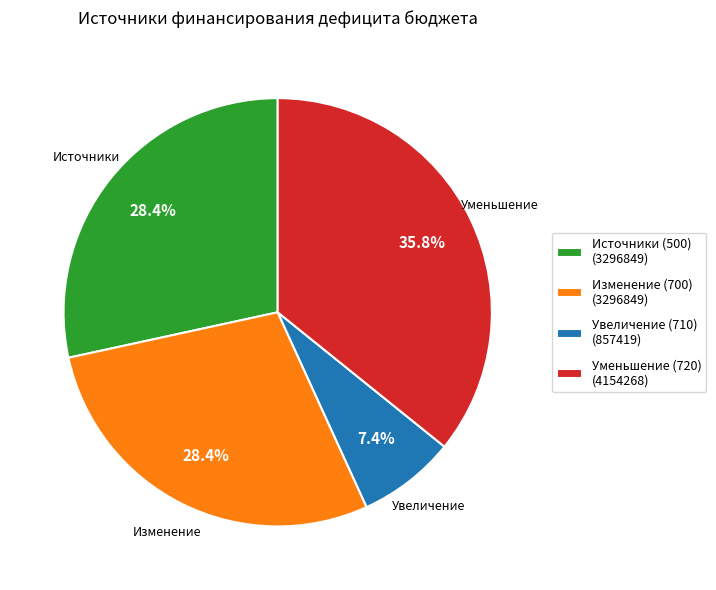

Approximately how many times larger is the value at Уменьшение (720) (4154268) compared to Увеличение (710) (857419)?

4.8